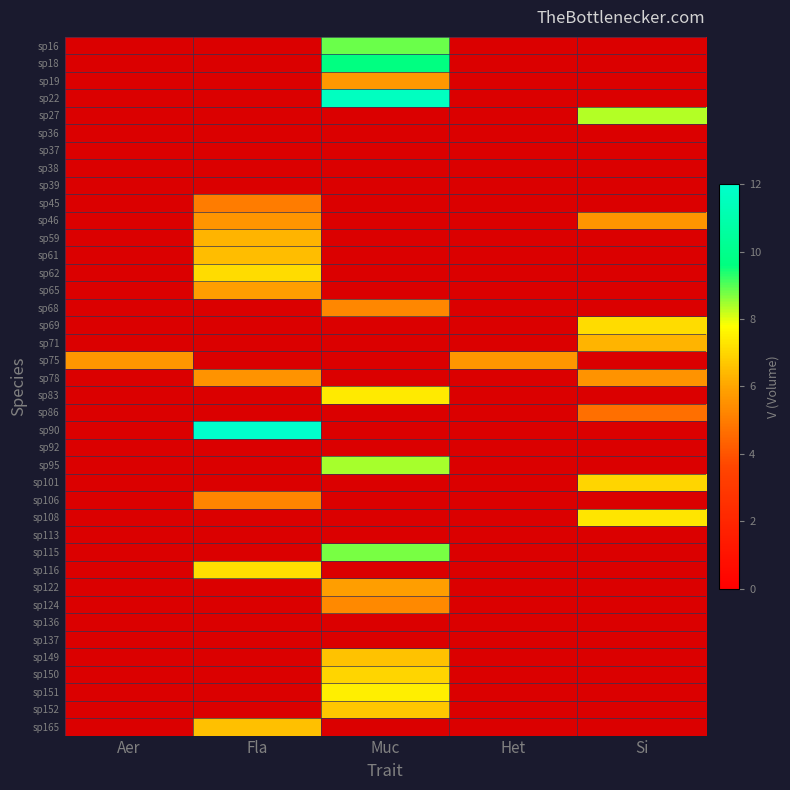

Count the number of data series in this chart.

40